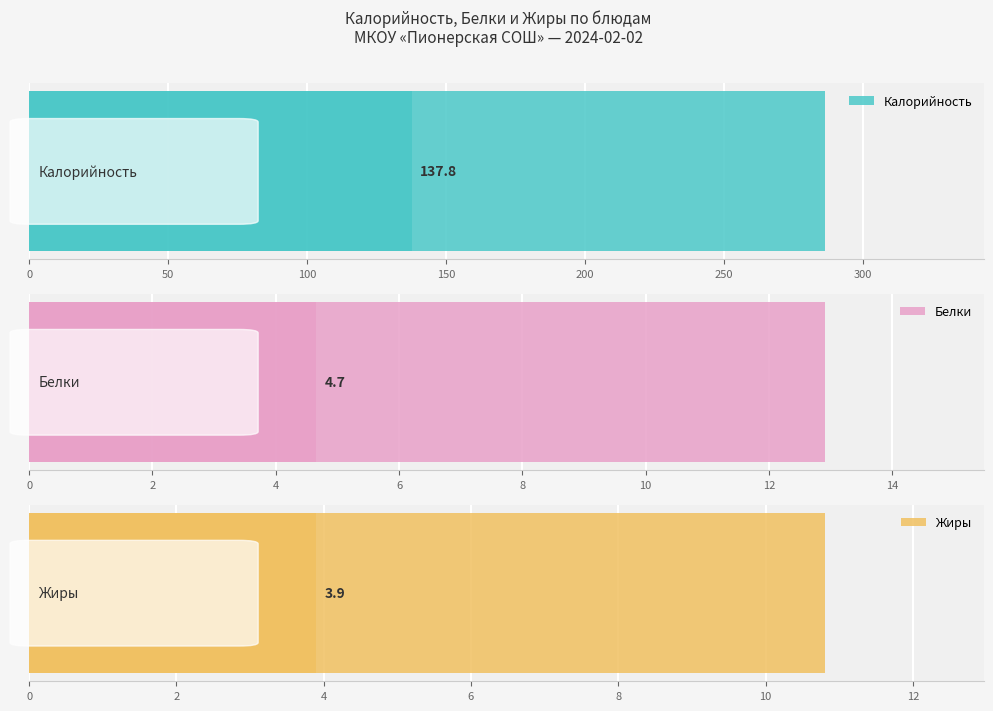

Count the number of data series in this chart.

3